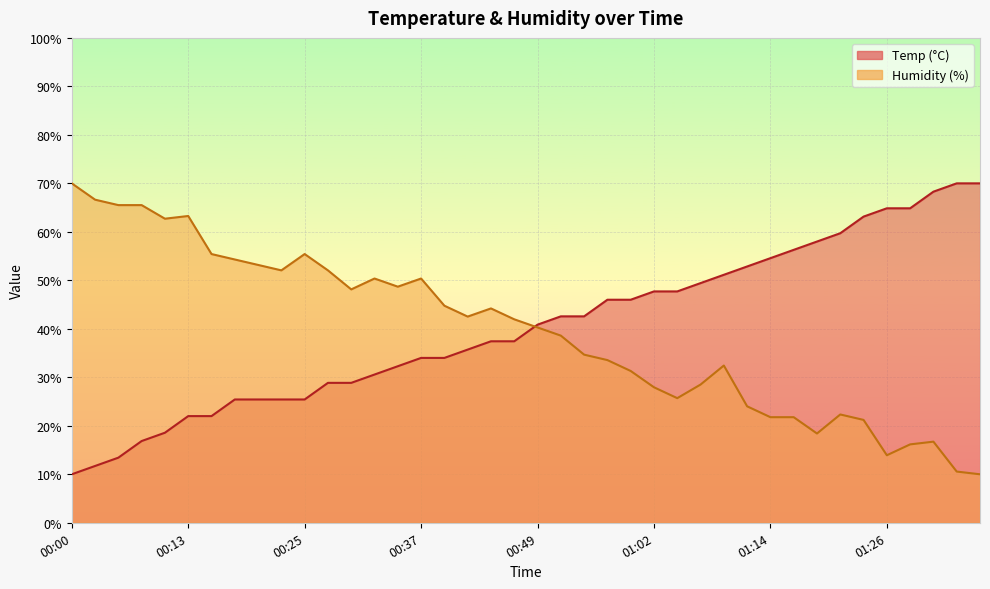

Is the value of Temp at 00:35 greater than the value of Humidity at 00:32?

No